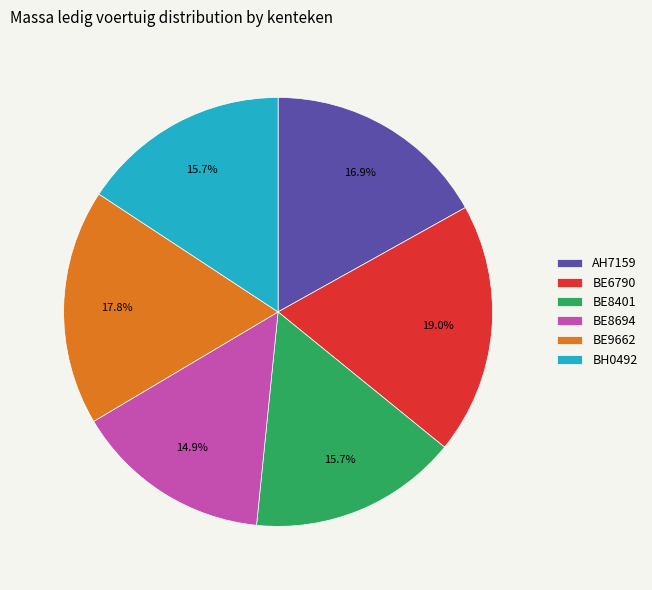

What portion of the pie excludes BE9662?

82.2%